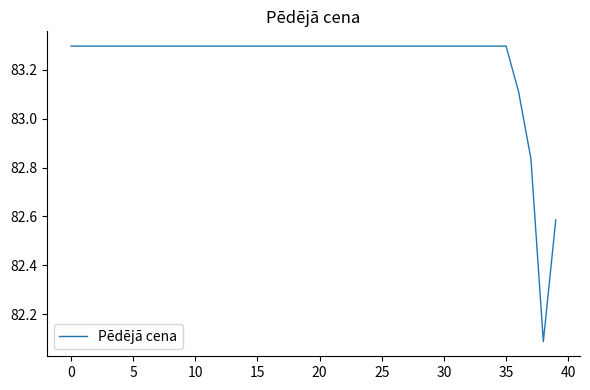

What is the minimum value shown in the chart?

82.1